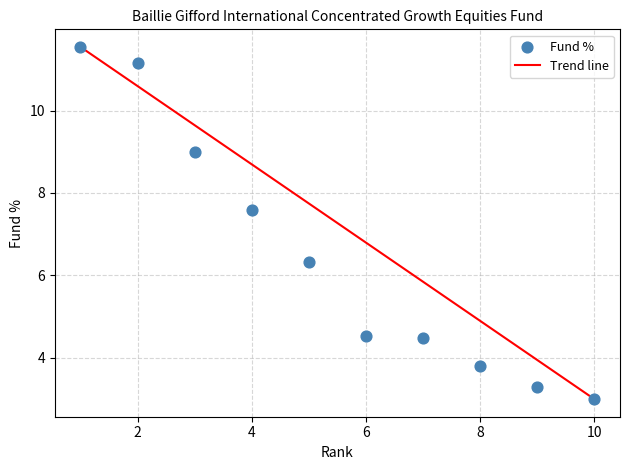

What is the range of X values (max minus min)?

9.0